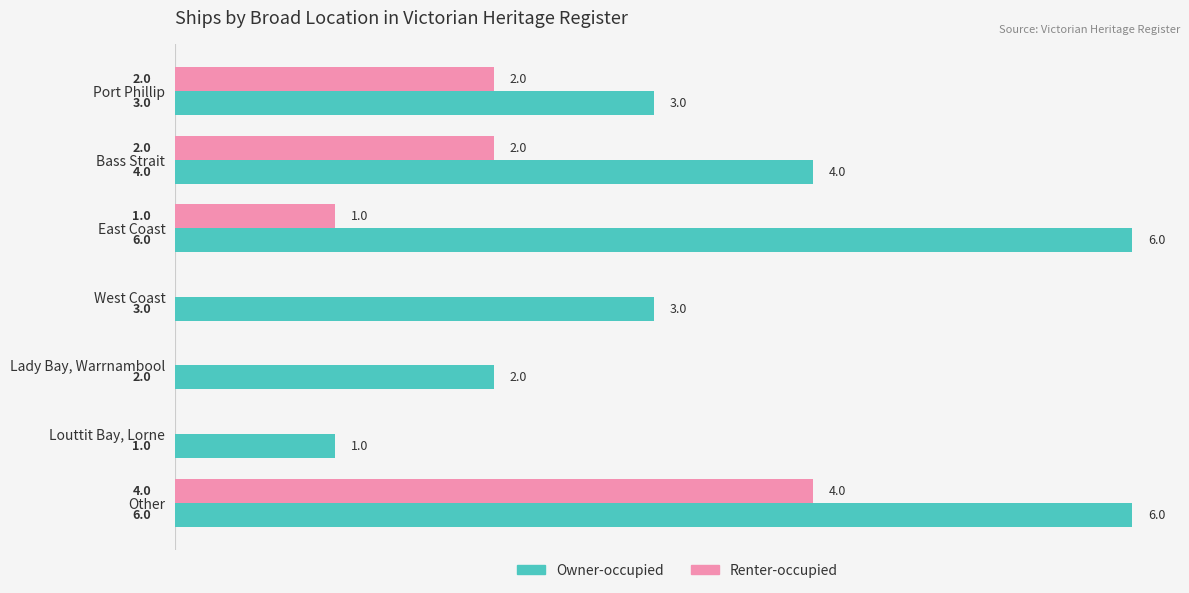

How many data points does each series have?

7